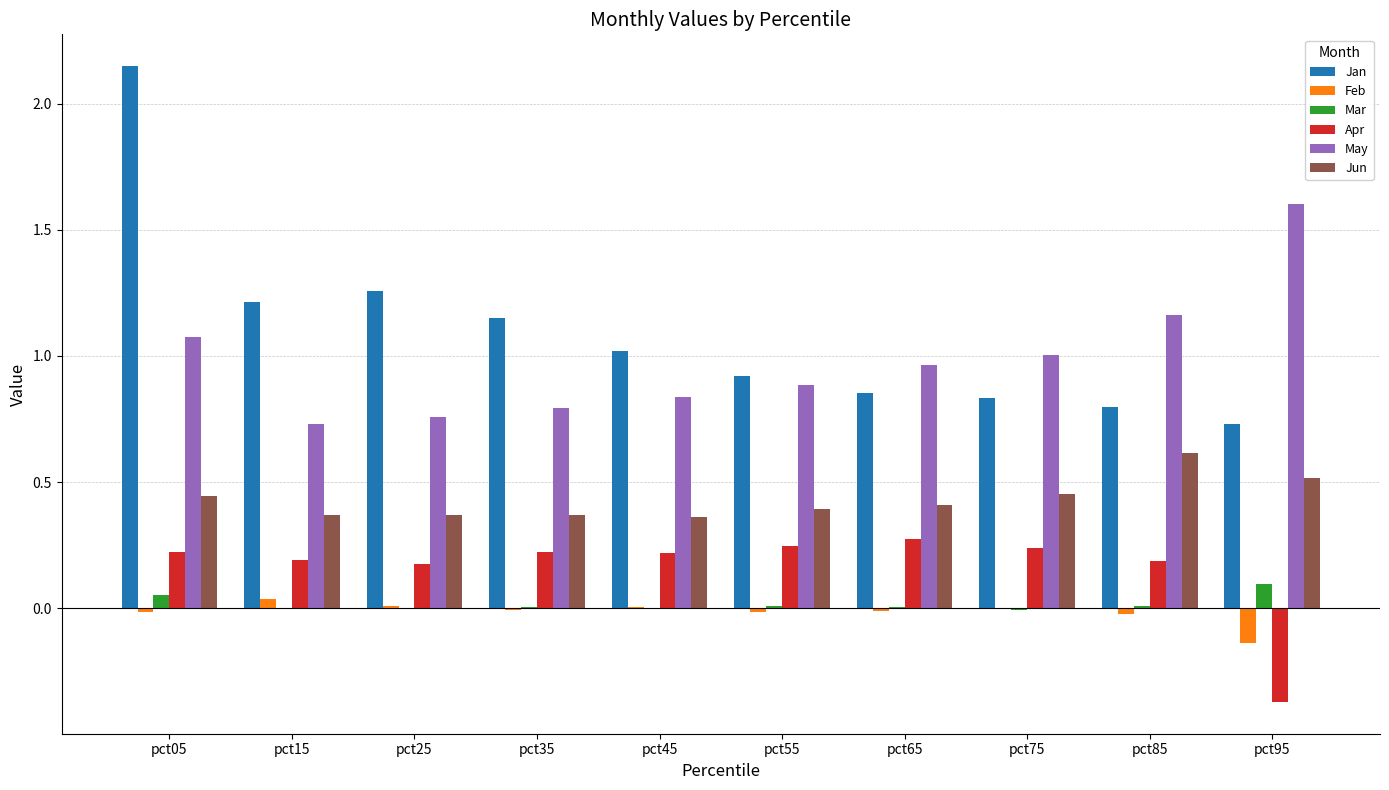

Is the value of Jan at pct95 greater than the value of Apr at pct85?

Yes